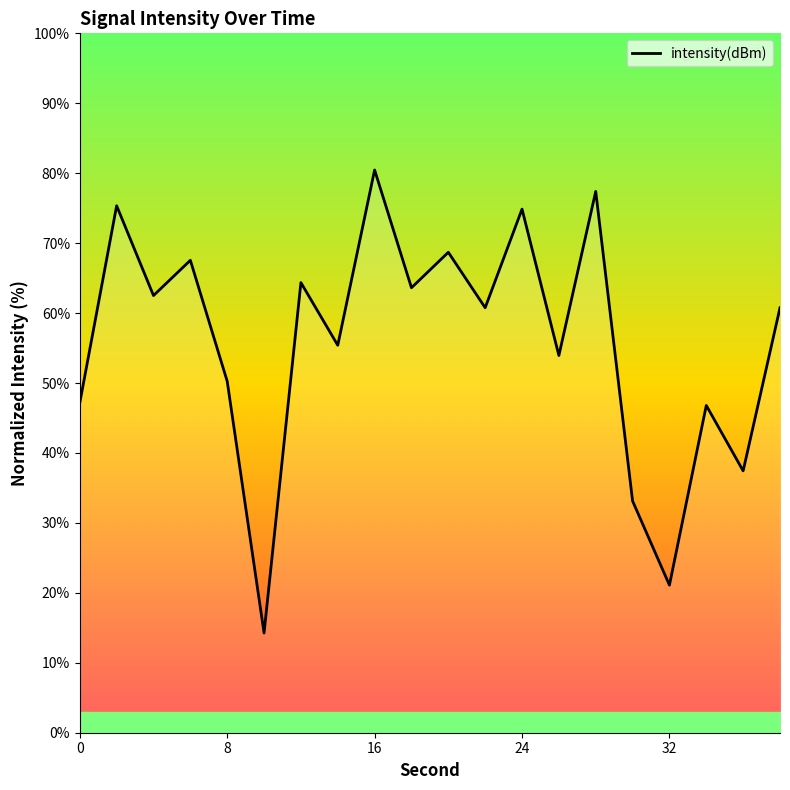

What is the maximum value shown in the chart?

80.5